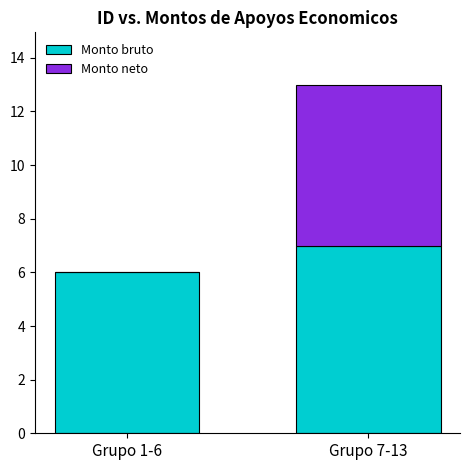

What is the total value across all series at Grupo 1-6?

6